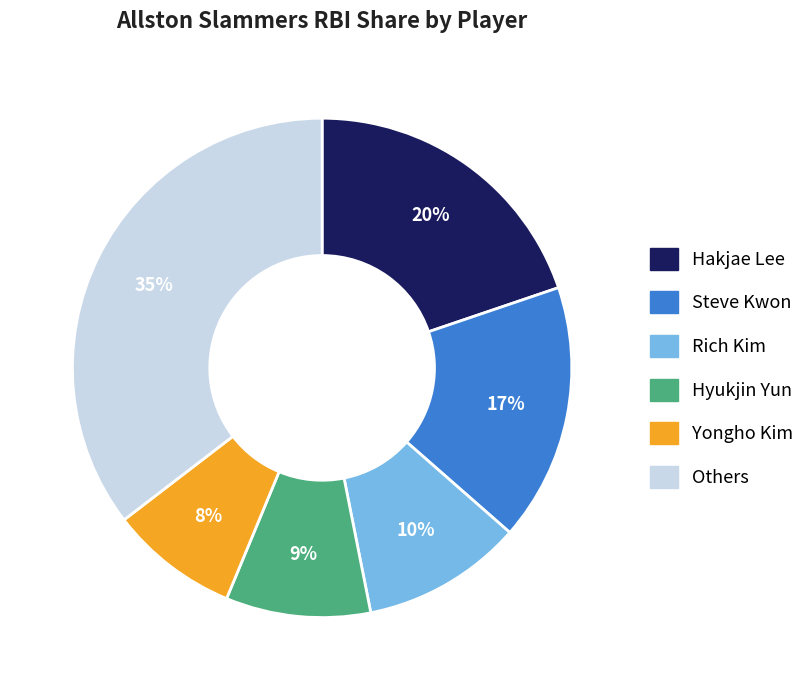

Is there a majority slice in this chart?

No